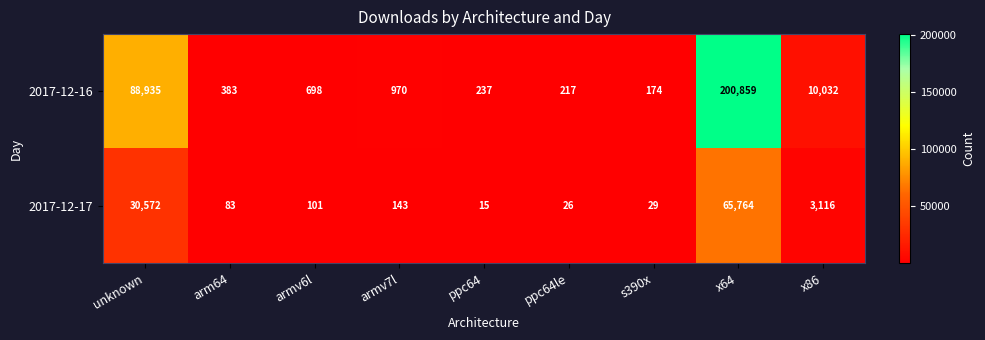

Rank the series at armv7l from lowest to highest value.

2017-12-17, 2017-12-16